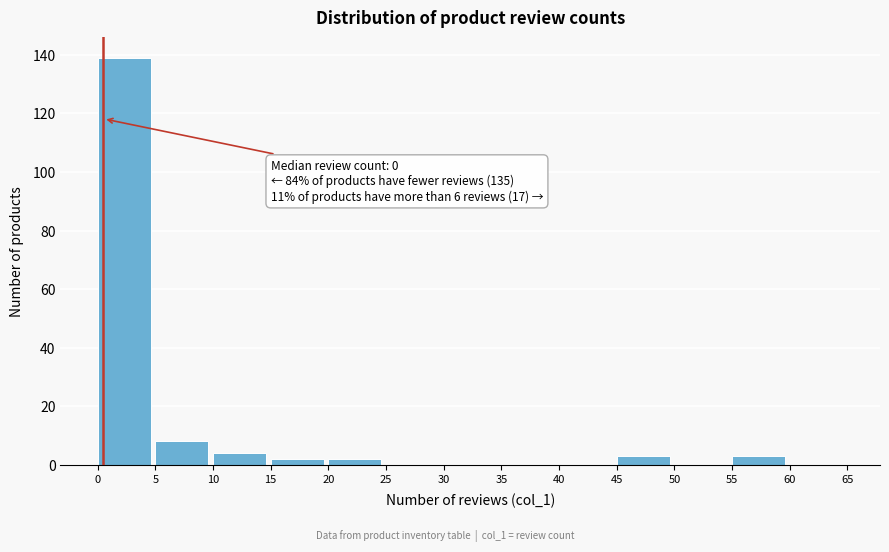

Over which range of the x-axis is the bar tallest?

0 to 5